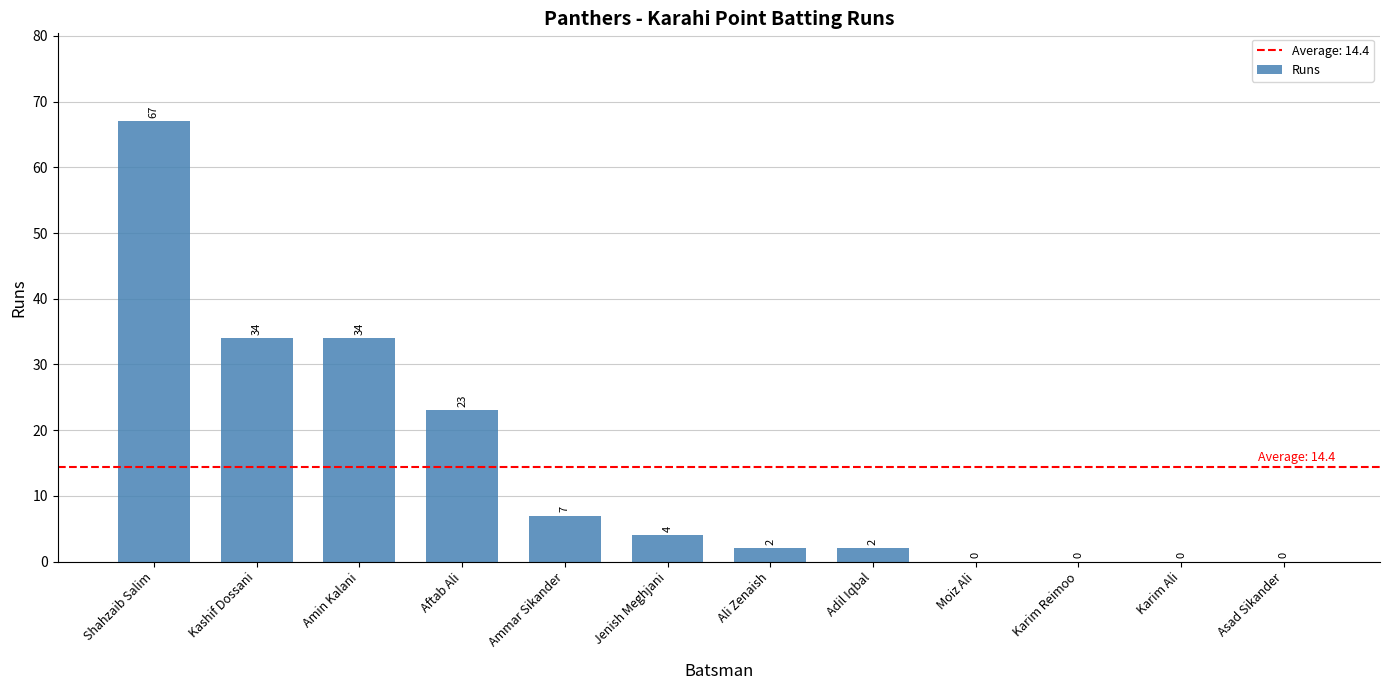

What is the change in value from Adil Iqbal to Asad Sikander?

-2